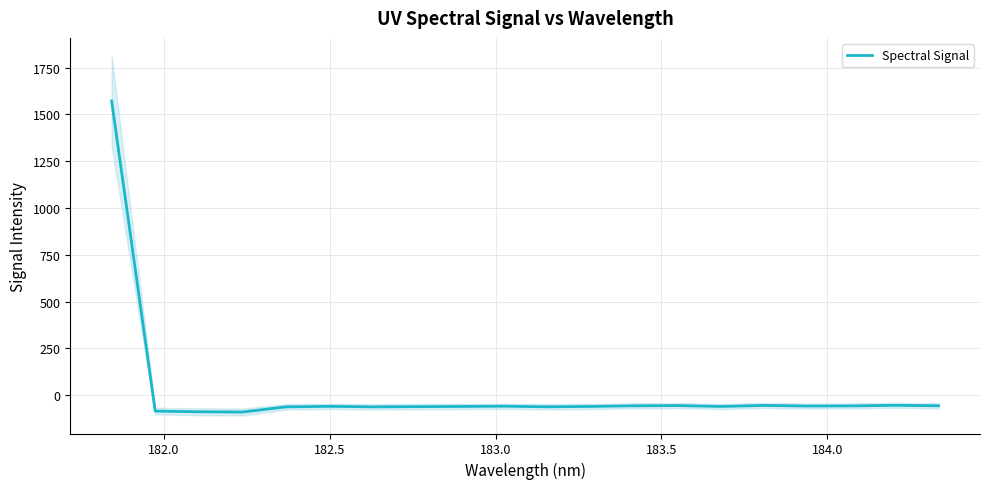

What is the smallest value displayed?

-90.3